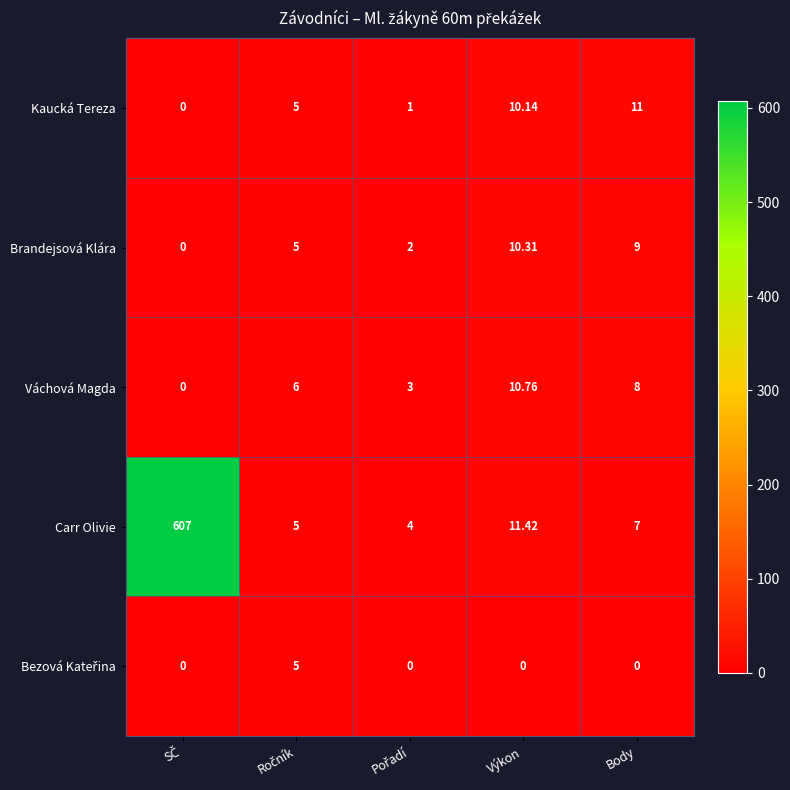

Which series has the largest range (max minus min)?

Carr Olivie